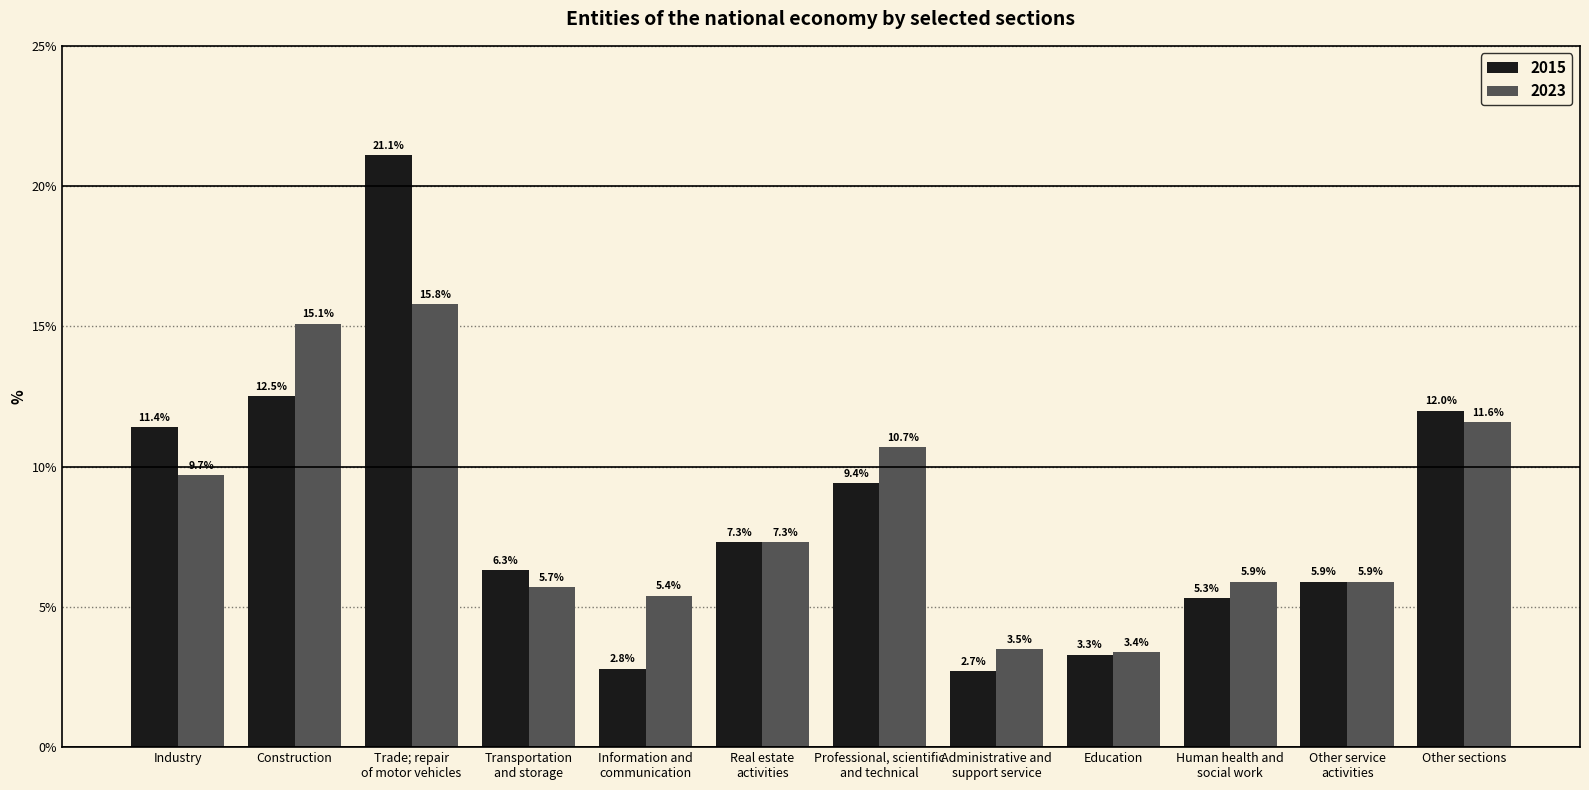

What is the sum of the 2015 values at Education and Construction?

15.8